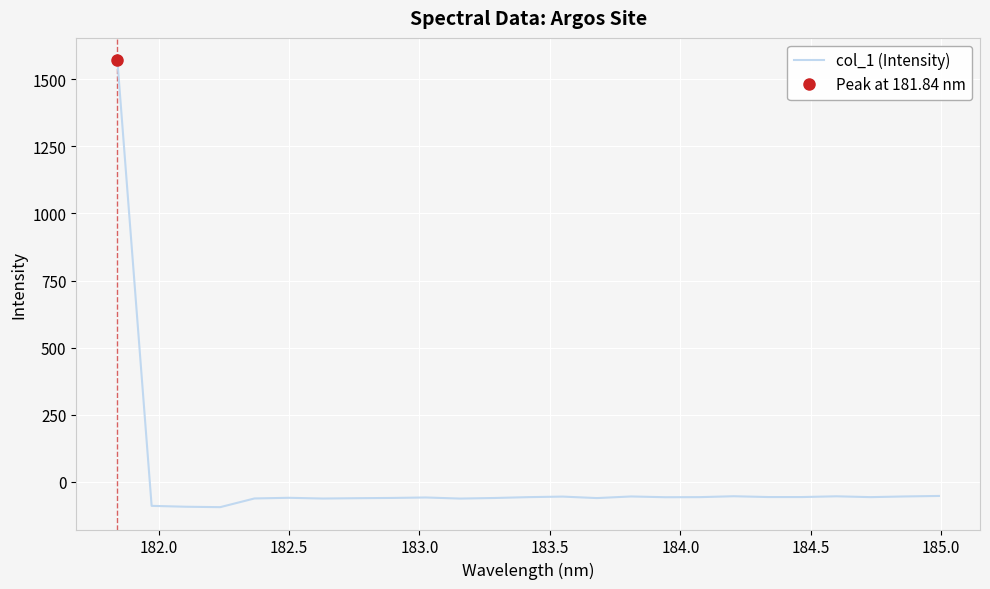

What is the minimum value for col_1 (Intensity)?

-94.0